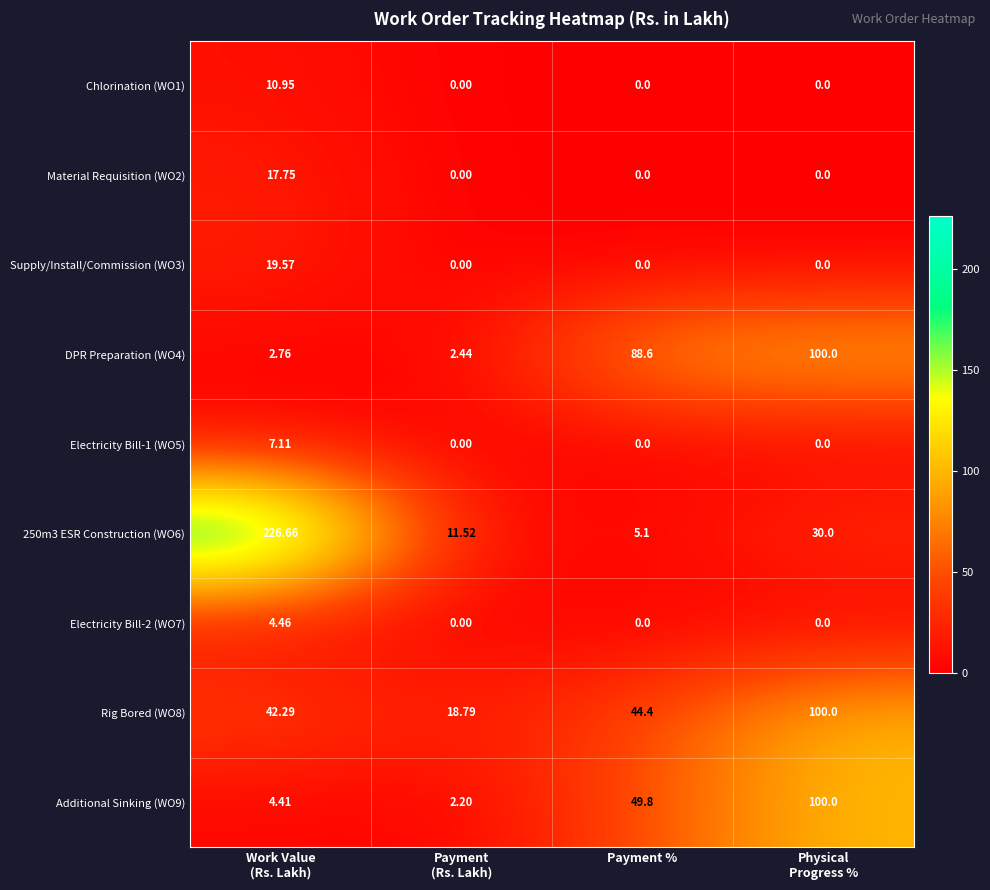

Where does the Additional Sinking (WO9) series first go above 49?

Payment %